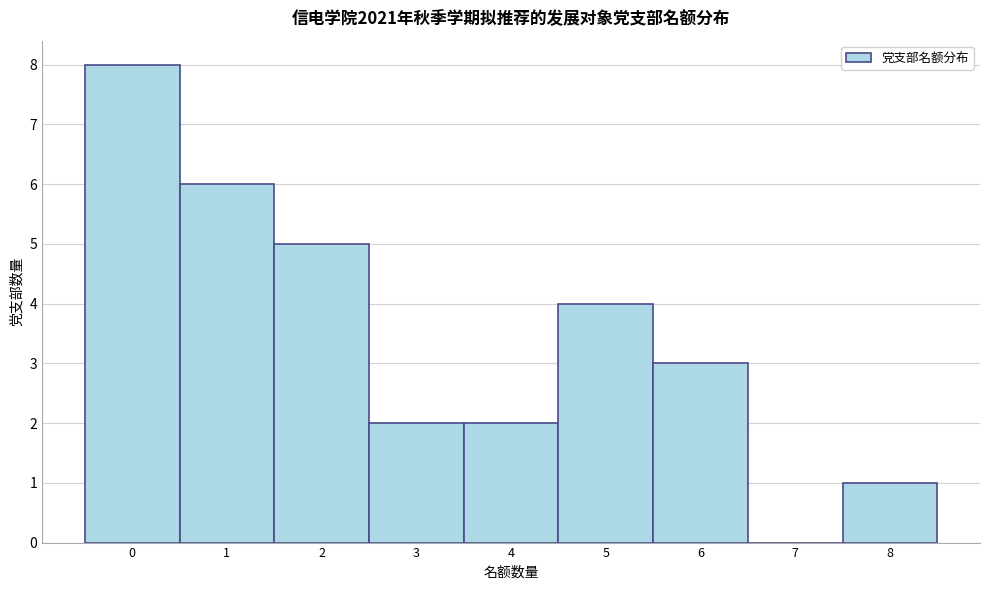

Over which range of the x-axis is the bar tallest?

-0.5 to 0.5